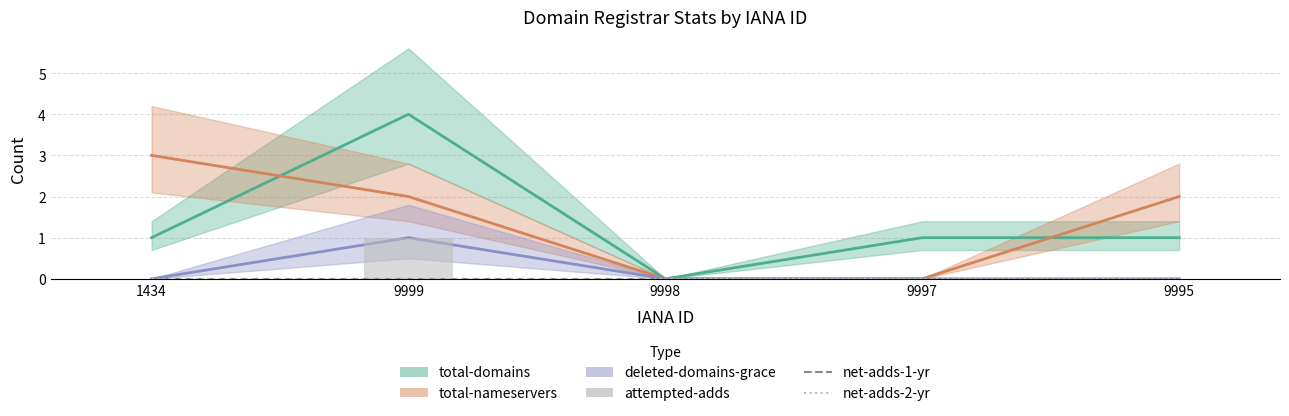

How many categories are shown in the chart?

5